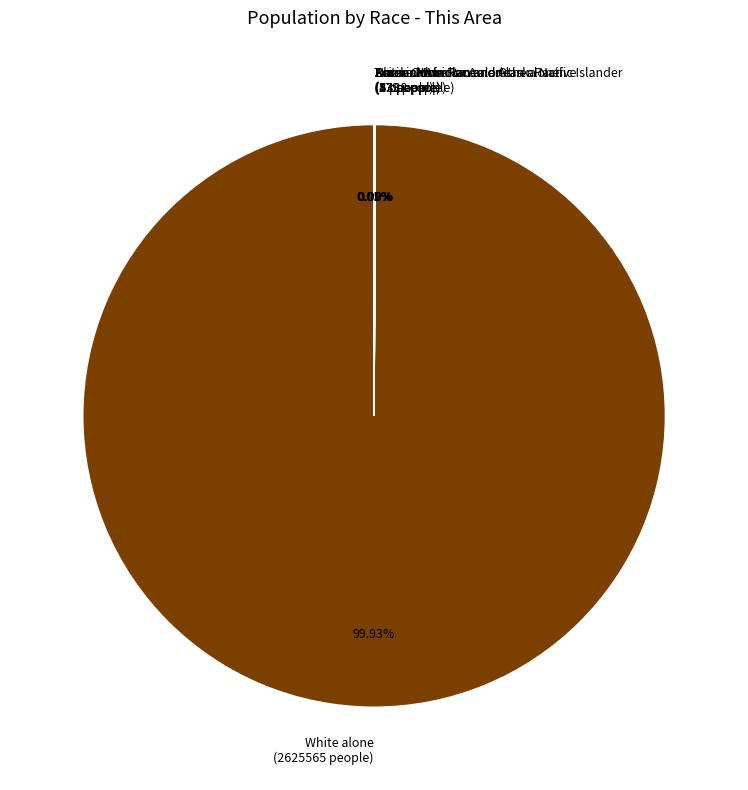

To the nearest percent, what is the difference between the largest and smallest slice percentages?

100%